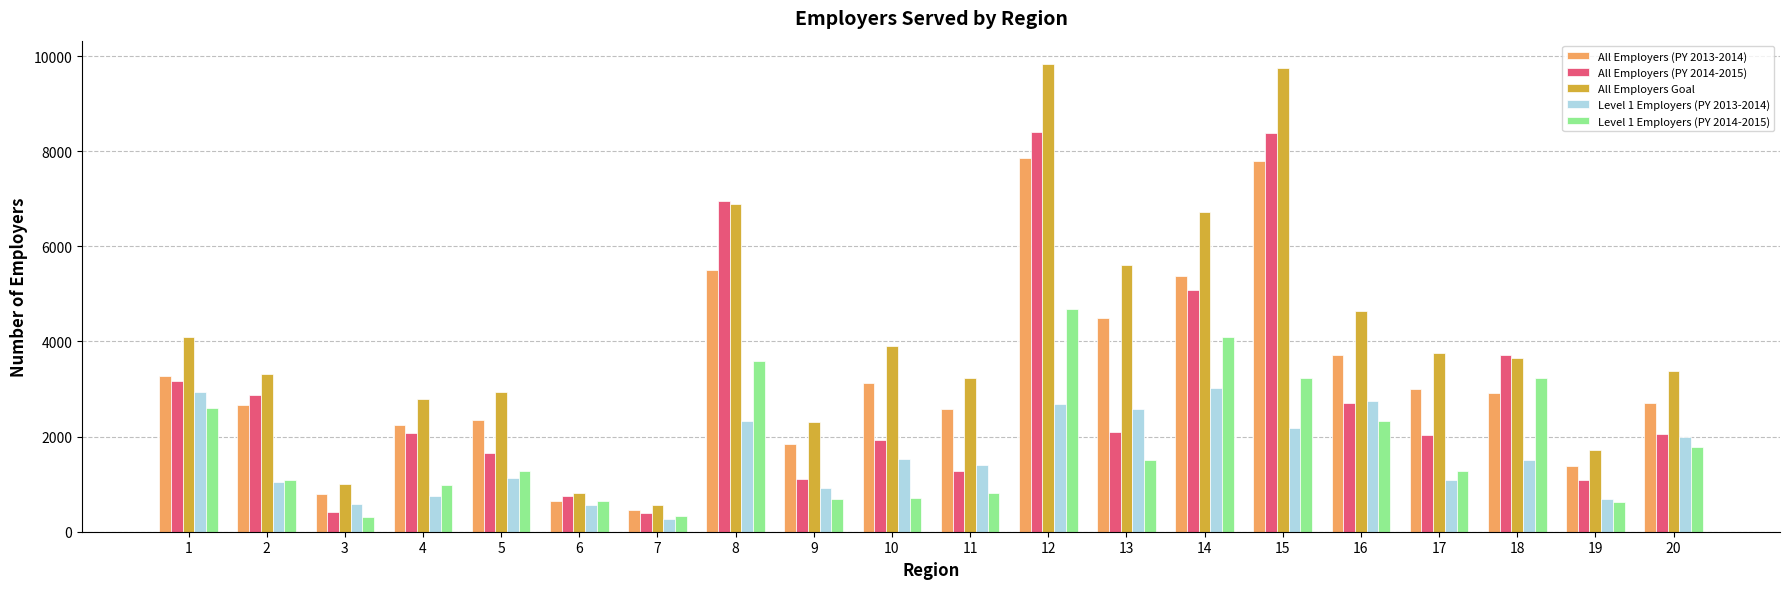

At which category is the sum across all series the highest?

12